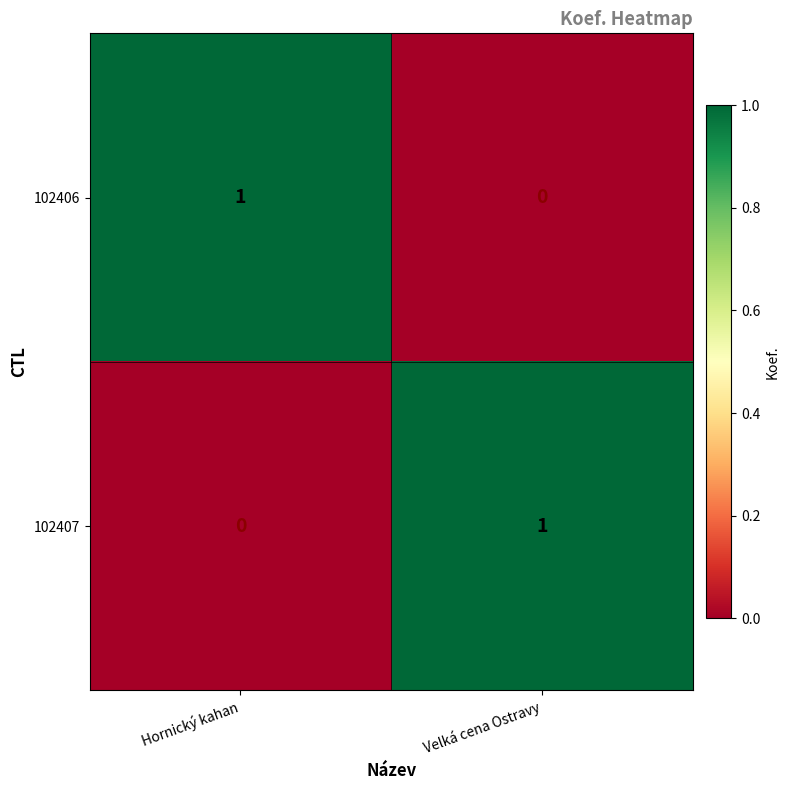

At which label is 102406 closest to 0?

Velká cena Ostravy